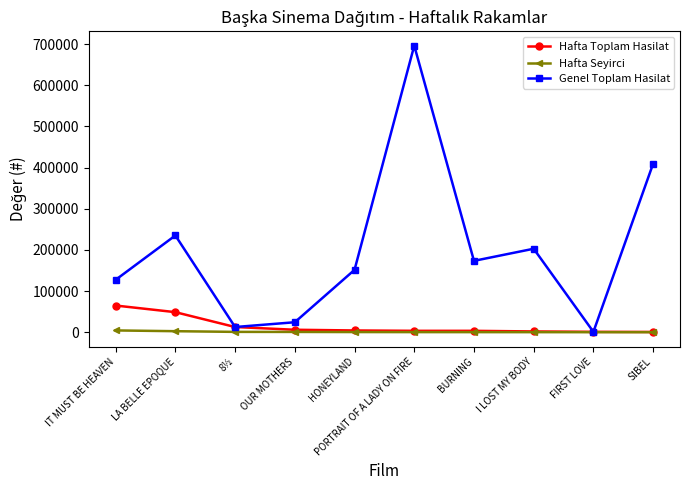

At how many categories does at least one series exceed 579748?

1